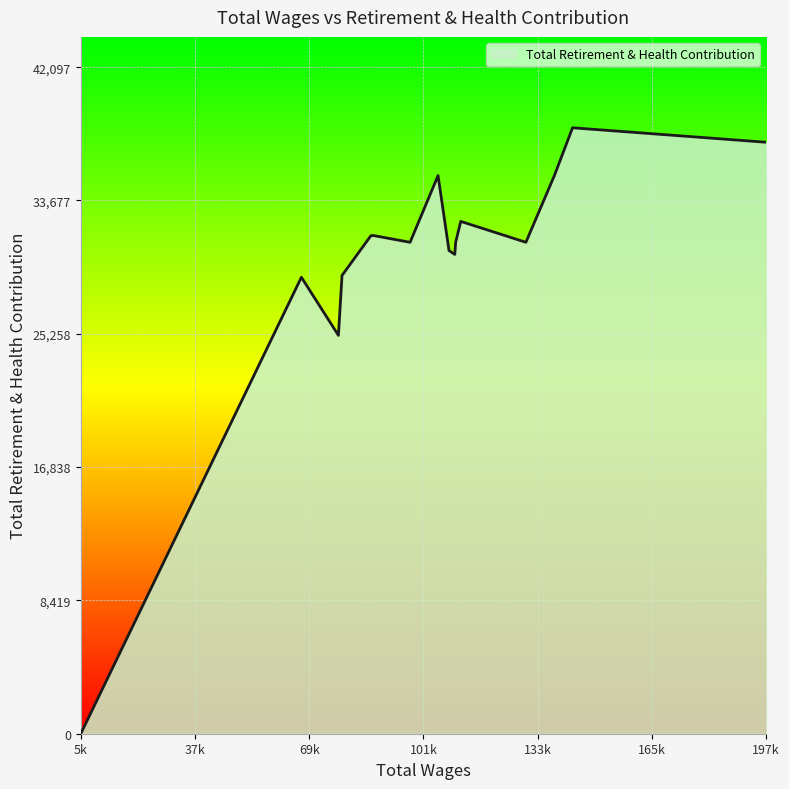

How many lines are shown in the chart?

1